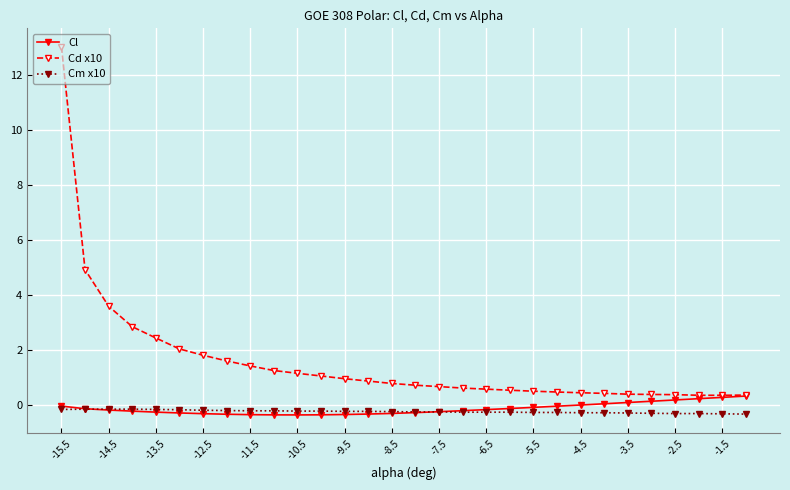

Which series has the largest total across all categories?

Cd x10